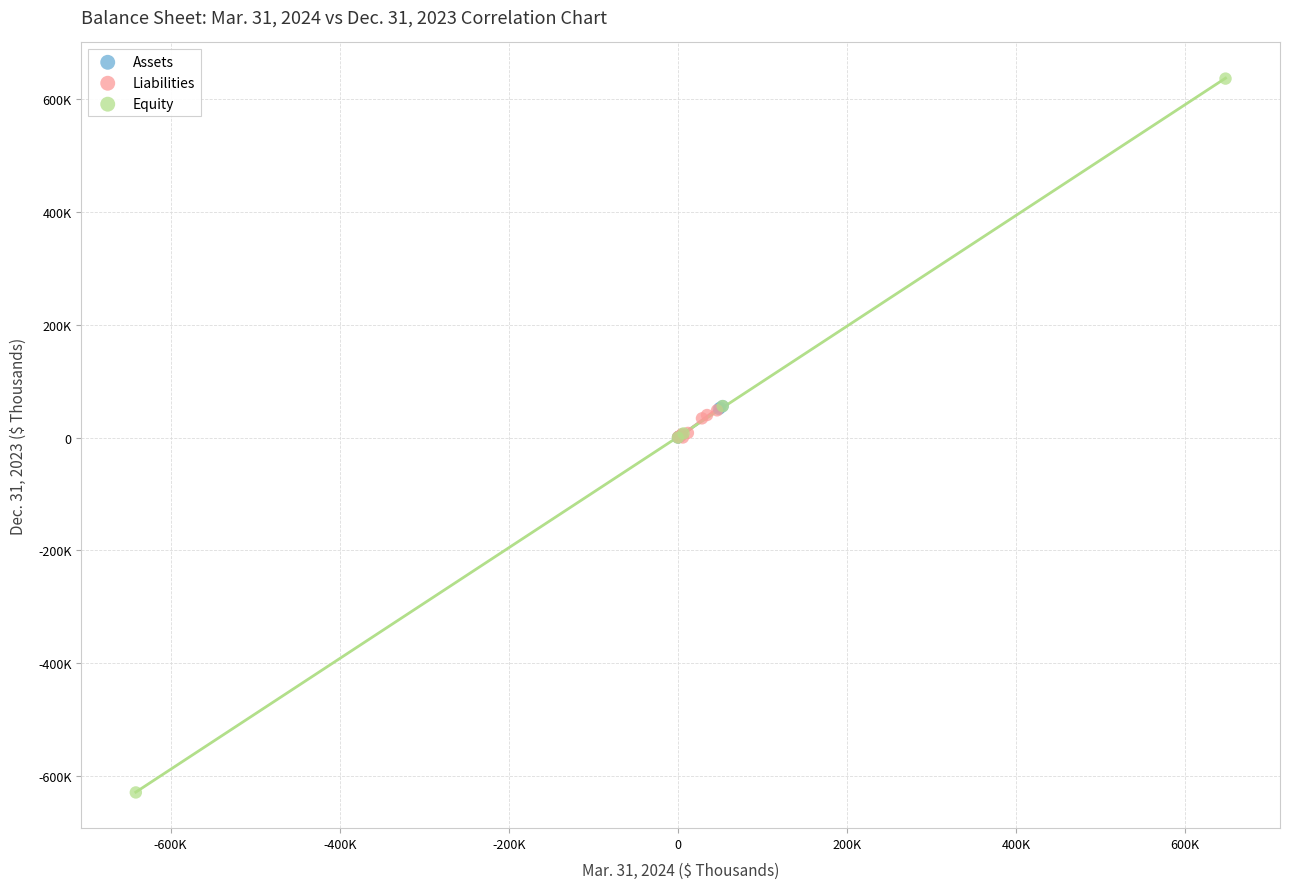

Which series contains the lowest Y value?

Equity